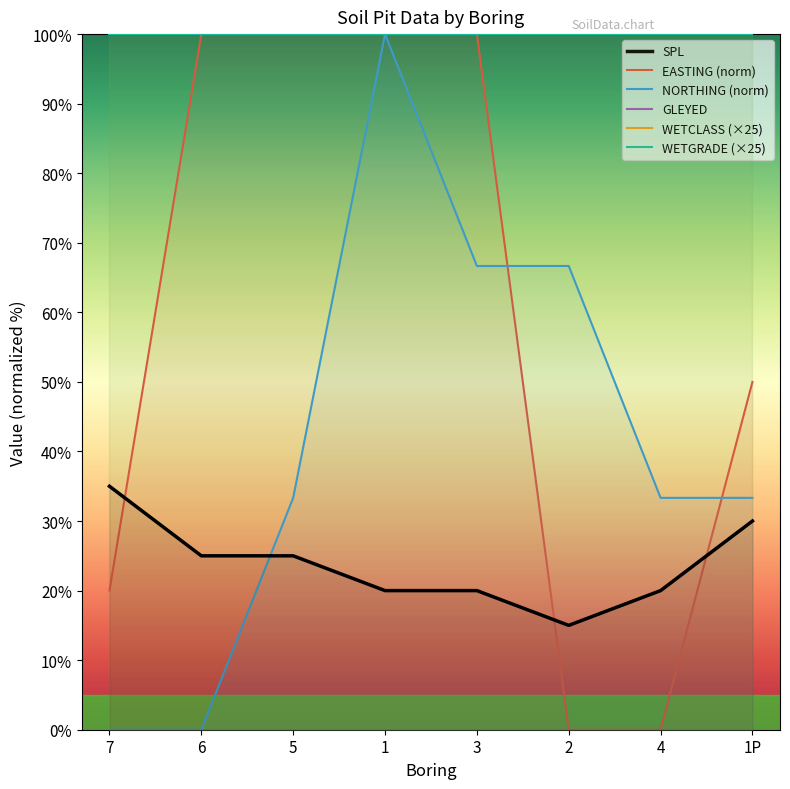

Rank the series by their maximum value, from lowest to highest.

SPL, EASTING, NORTHING